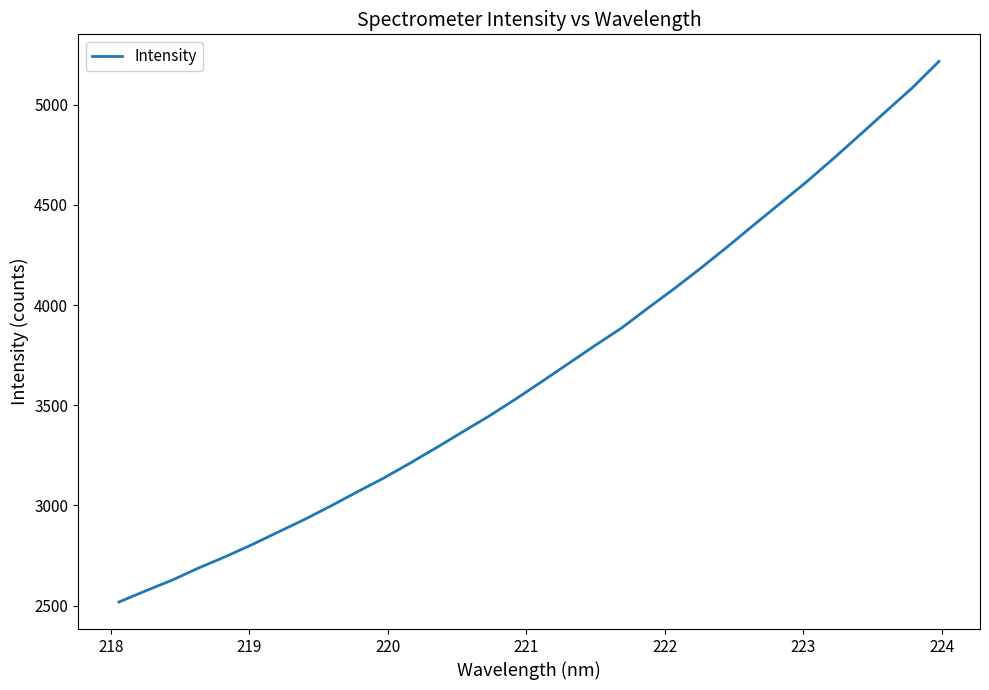

True or false: there are more than 0 points higher than both neighbors.

False